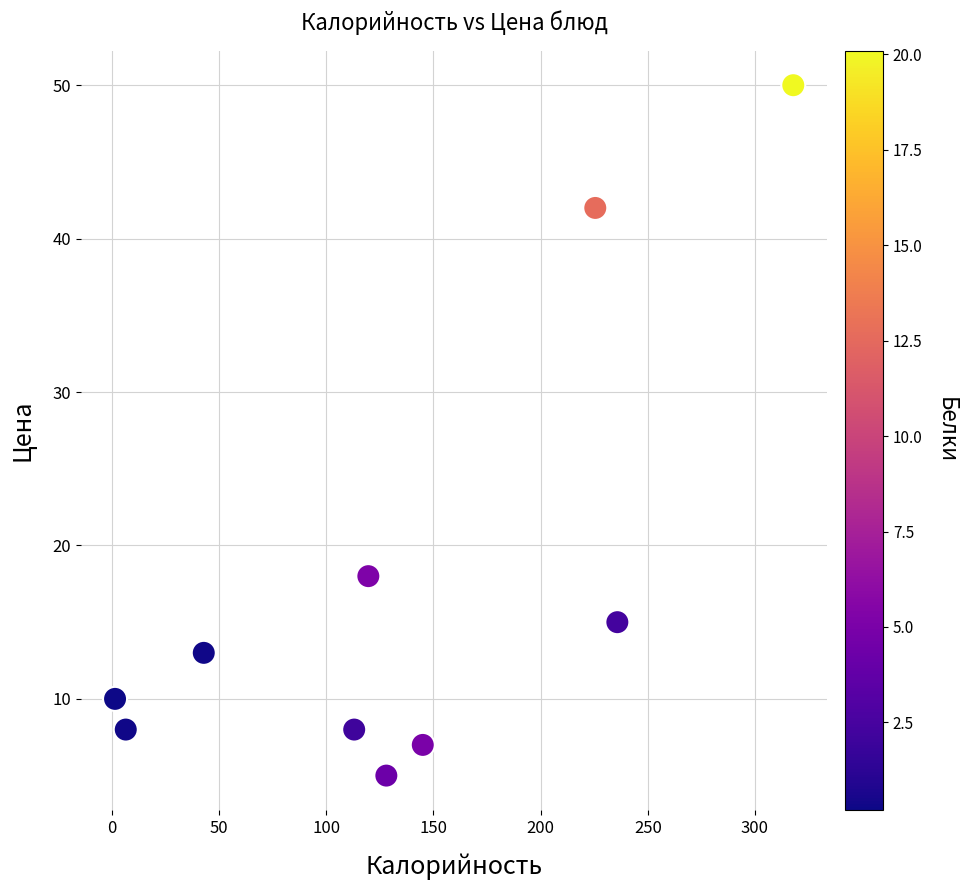

What Y value in the scatter plot is closest to 27?

18